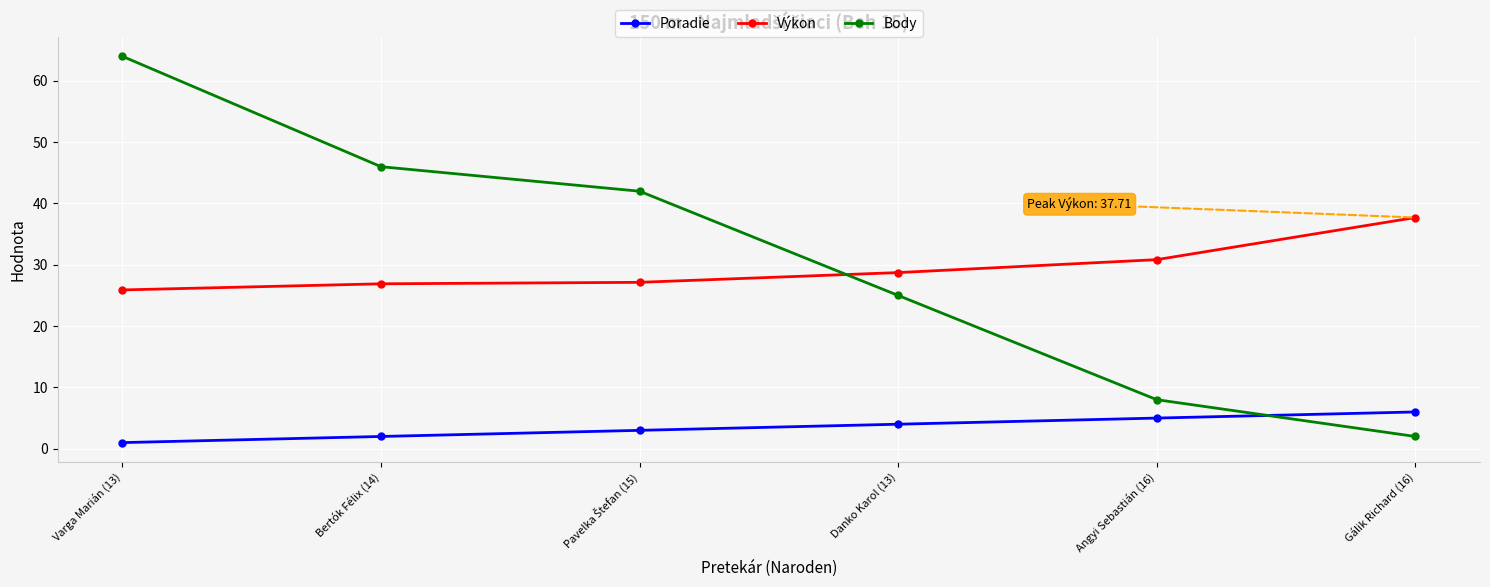

Is it true that Poradie equals 2.0 at Bertók Félix (14)?

True